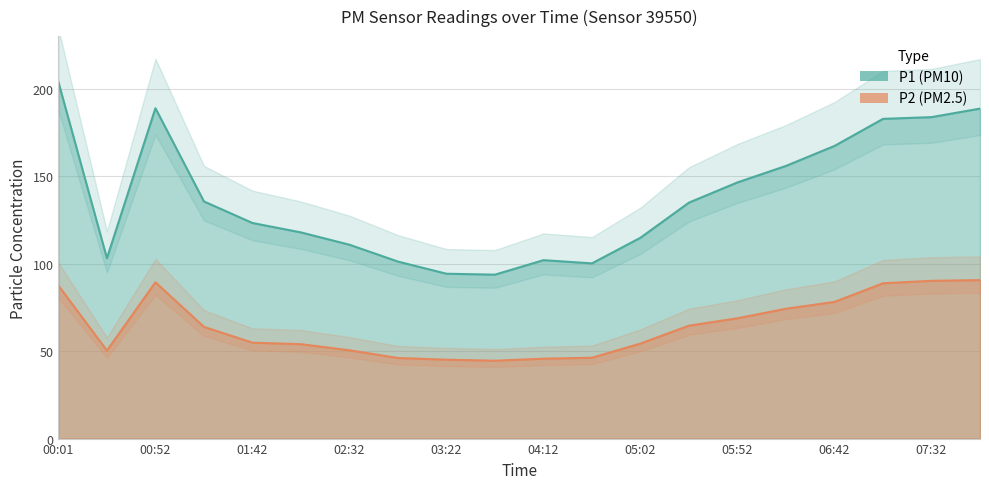

What is the maximum value shown in the chart?

203.7